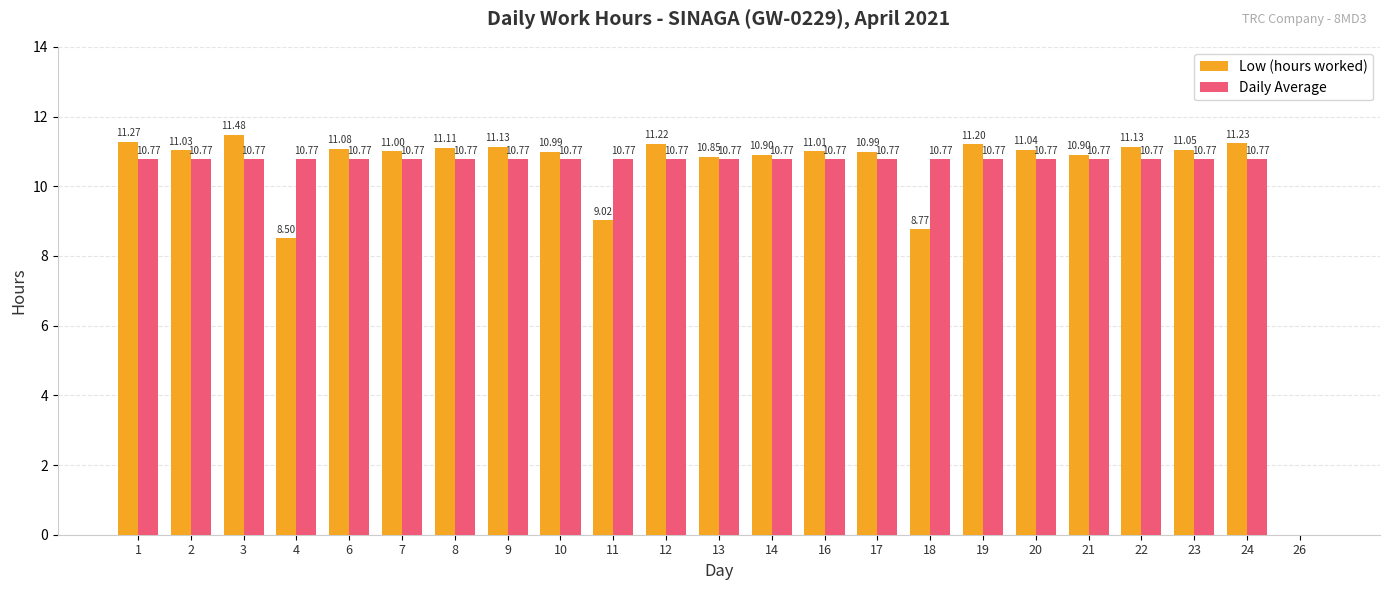

Where does the Daily Average series first go above 10?

1